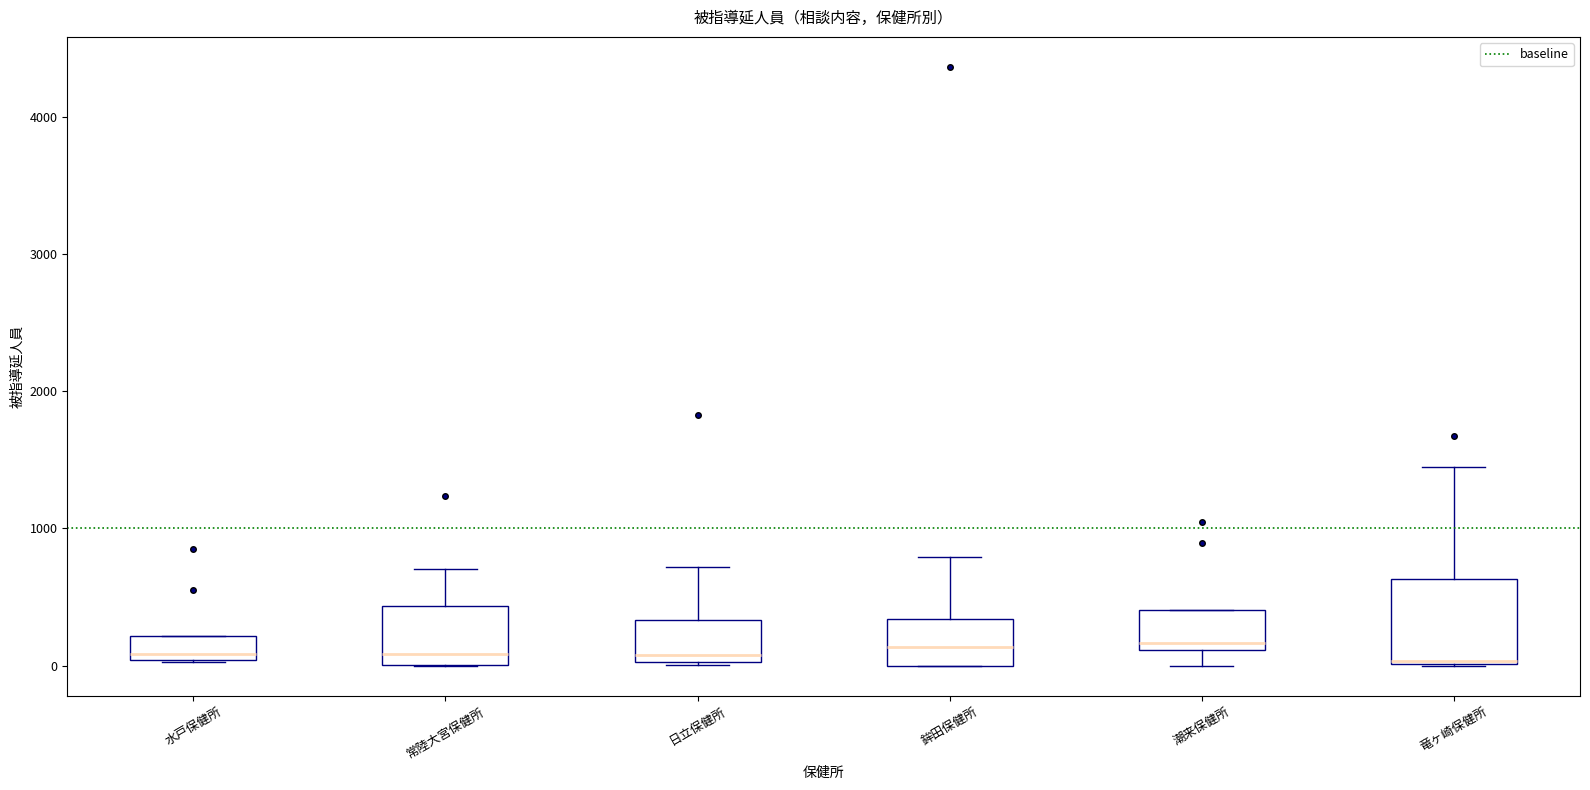

Comparing the boxes themselves (not the whiskers), which one is the tallest?

竜ヶ崎保健所